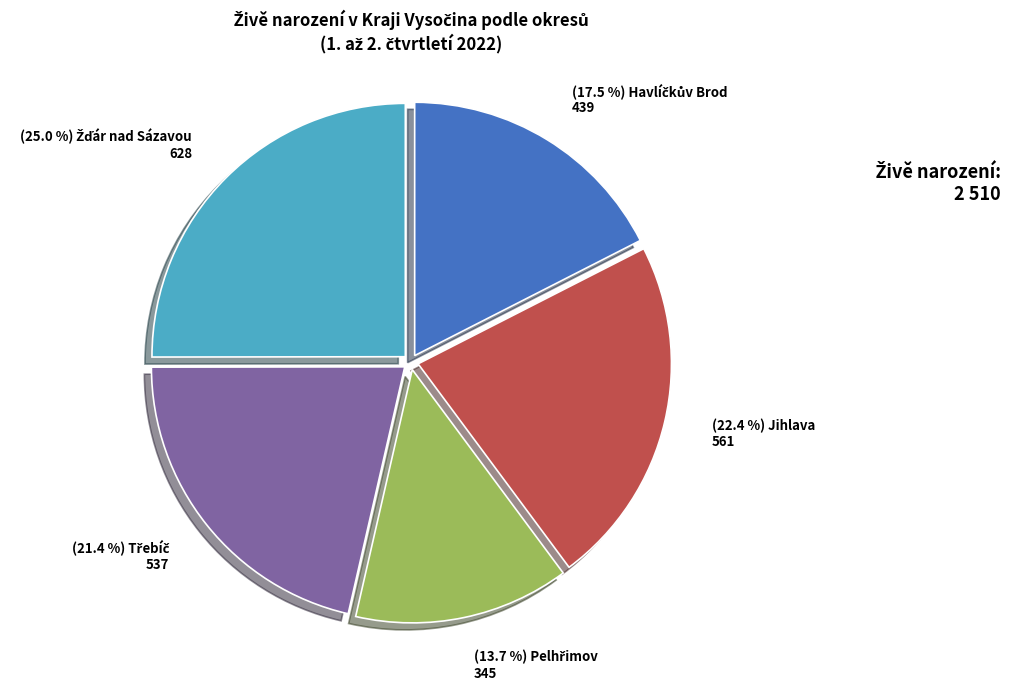

Is there a majority slice in this chart?

No